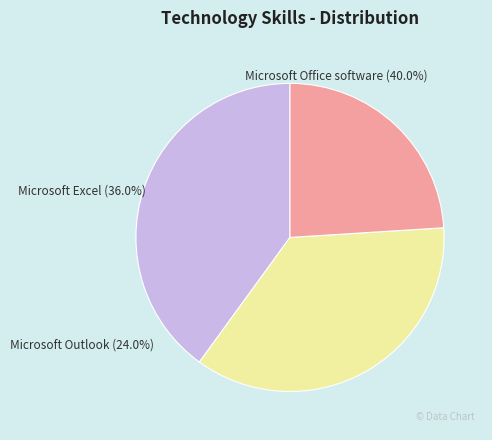

Rank the categories by value from highest to lowest.

Microsoft Office software, Microsoft Excel, Microsoft Outlook